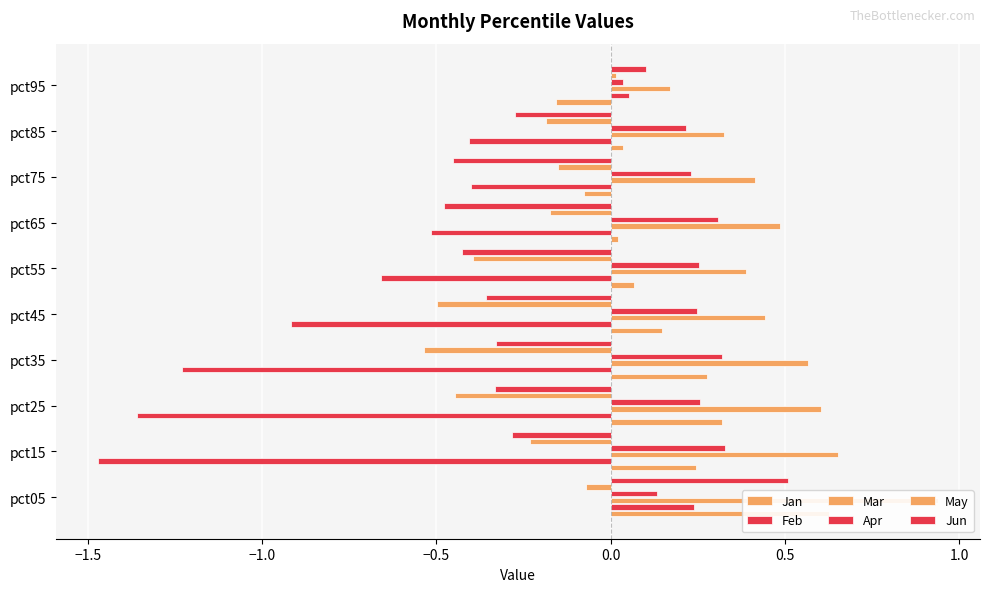

What is the average value of the Jan series?

0.2